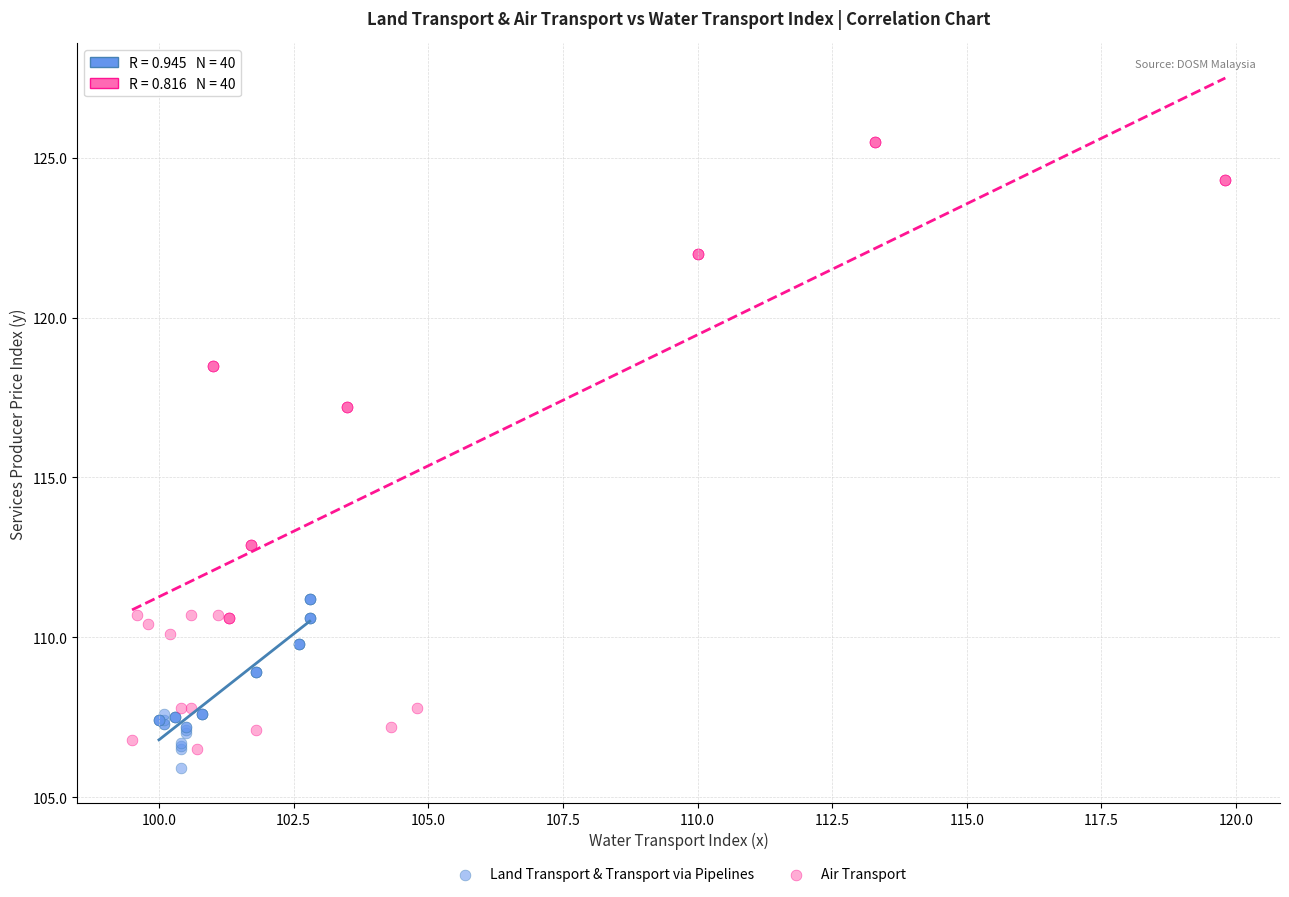

Which series has the largest Y range (max minus min)?

Air Transport